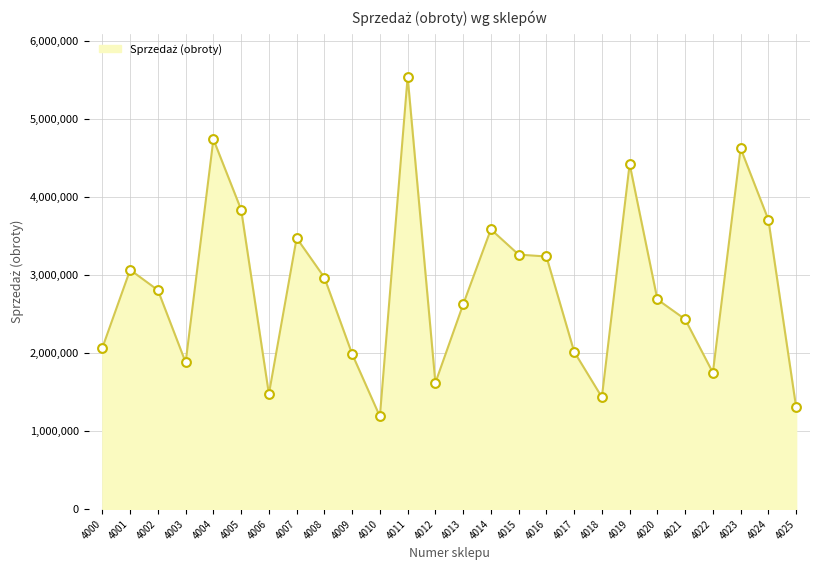

What is the change in value from 4005 to 4017?

-1820700